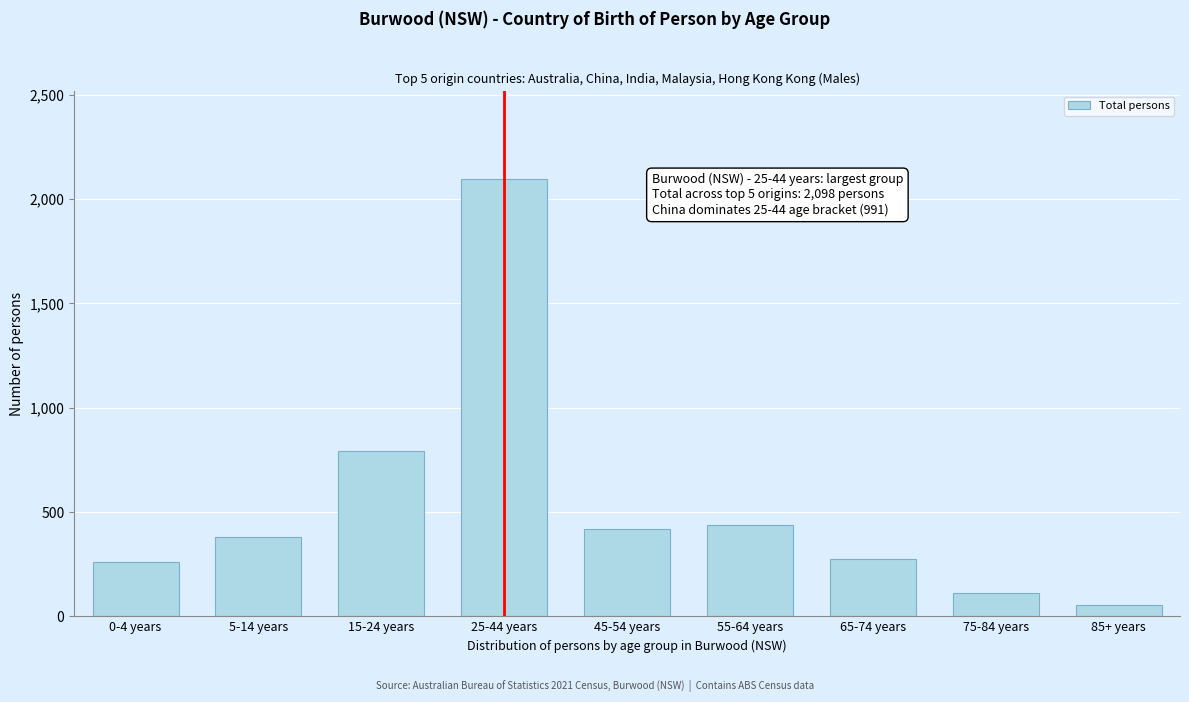

Reading left to right, list all the values displayed in this chart.

261	381	792	2098	417	440	273	112	56